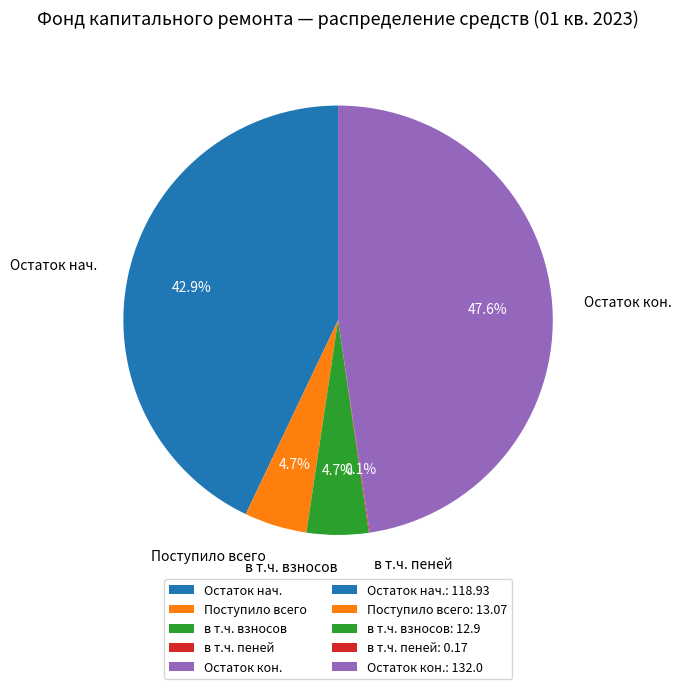

Between в т.ч. взносов and Остаток нач., which is larger?

Остаток нач.